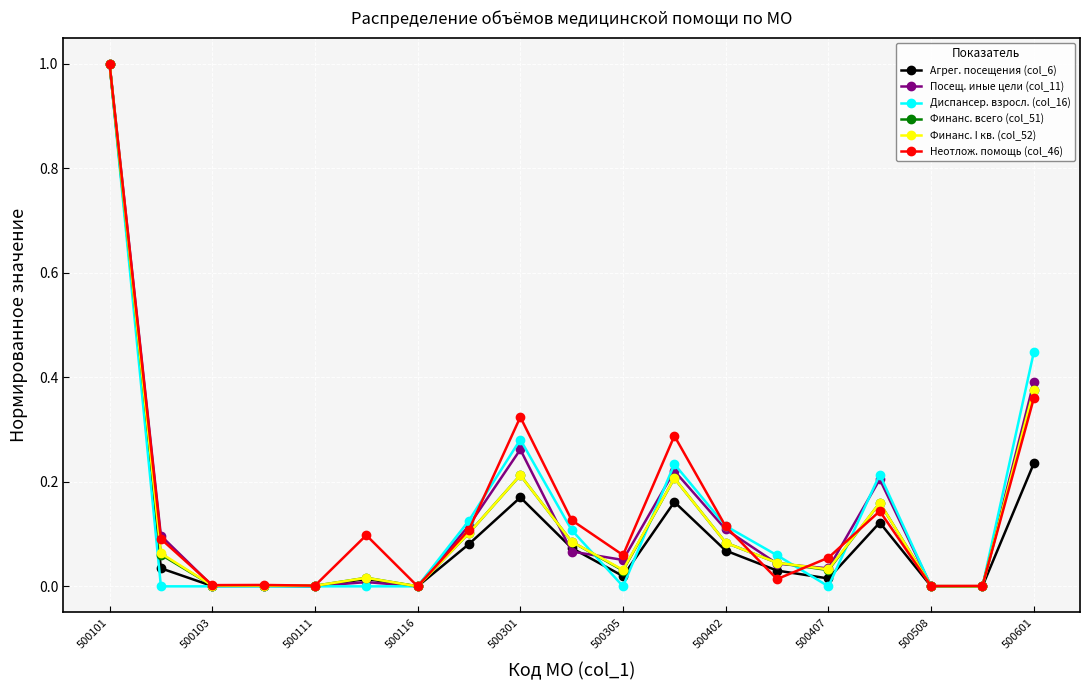

What are all the series names shown in the legend?

Агрег. посещения (col_6), Посещ. иные цели (col_11), Диспансер. взросл. (col_16), Финанс. всего (col_51), Финанс. I кв. (col_52), Неотлож. помощь (col_46)